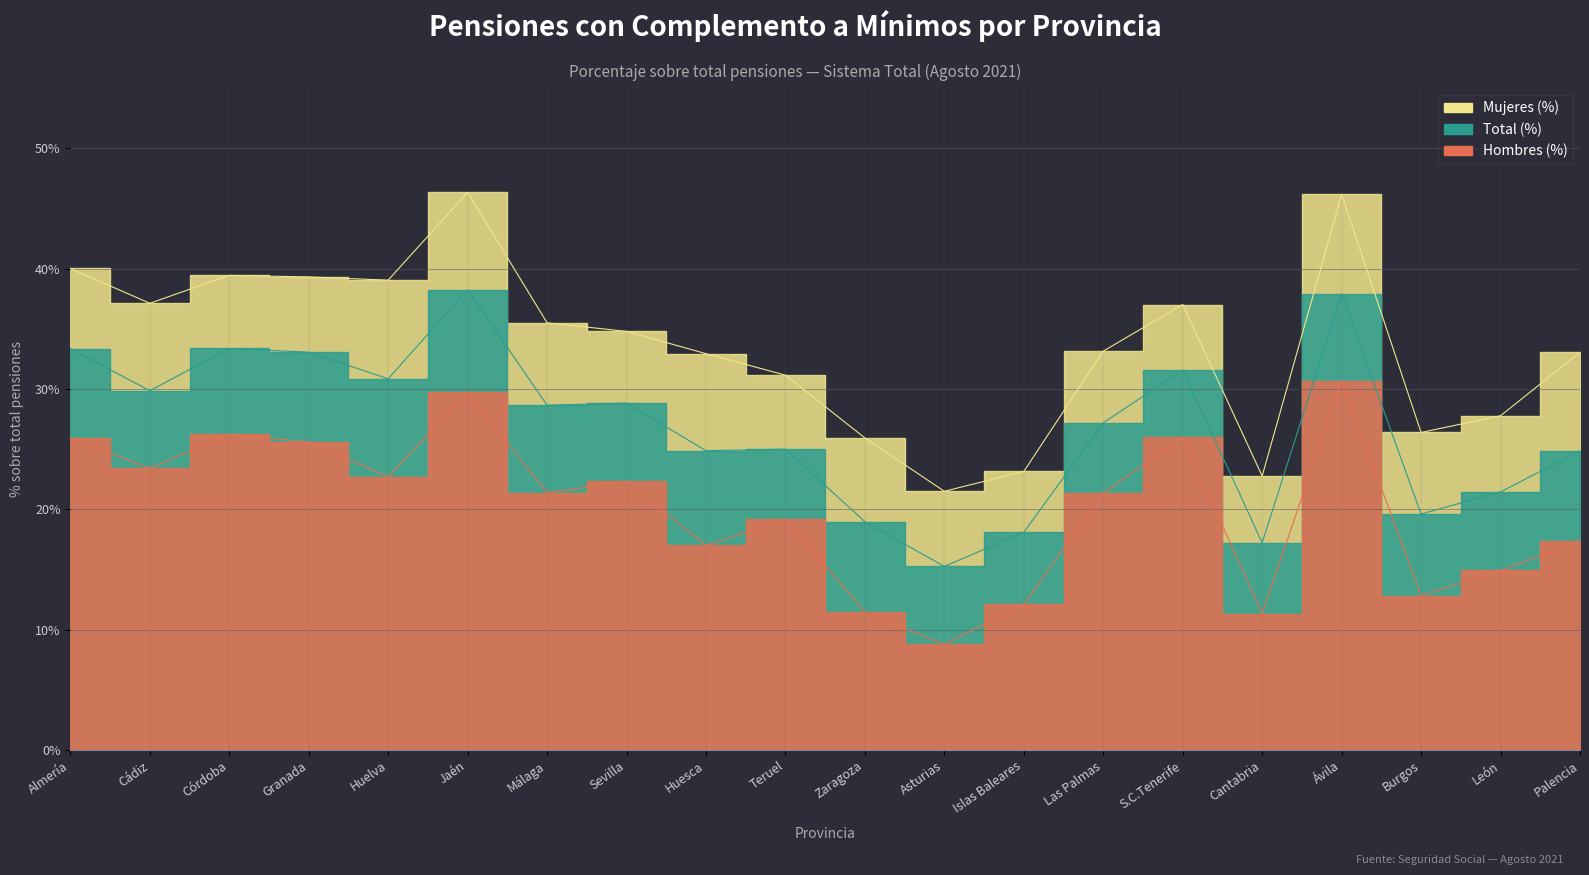

What is the value of the Total (%) point at the 4th from the left?

0.3